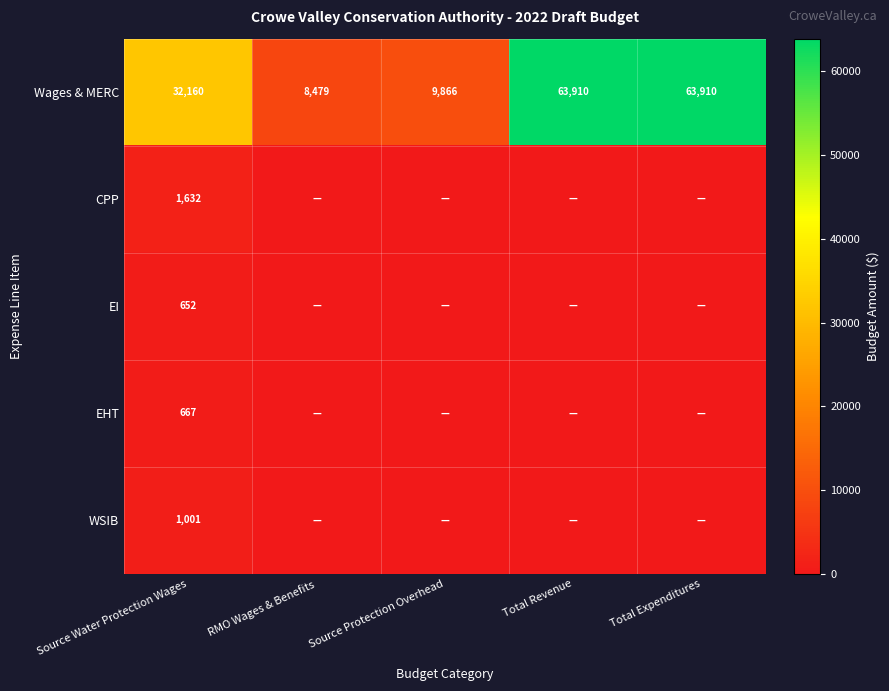

The value of CPP at Source Water Protection Wages is 1632. True or false?

True